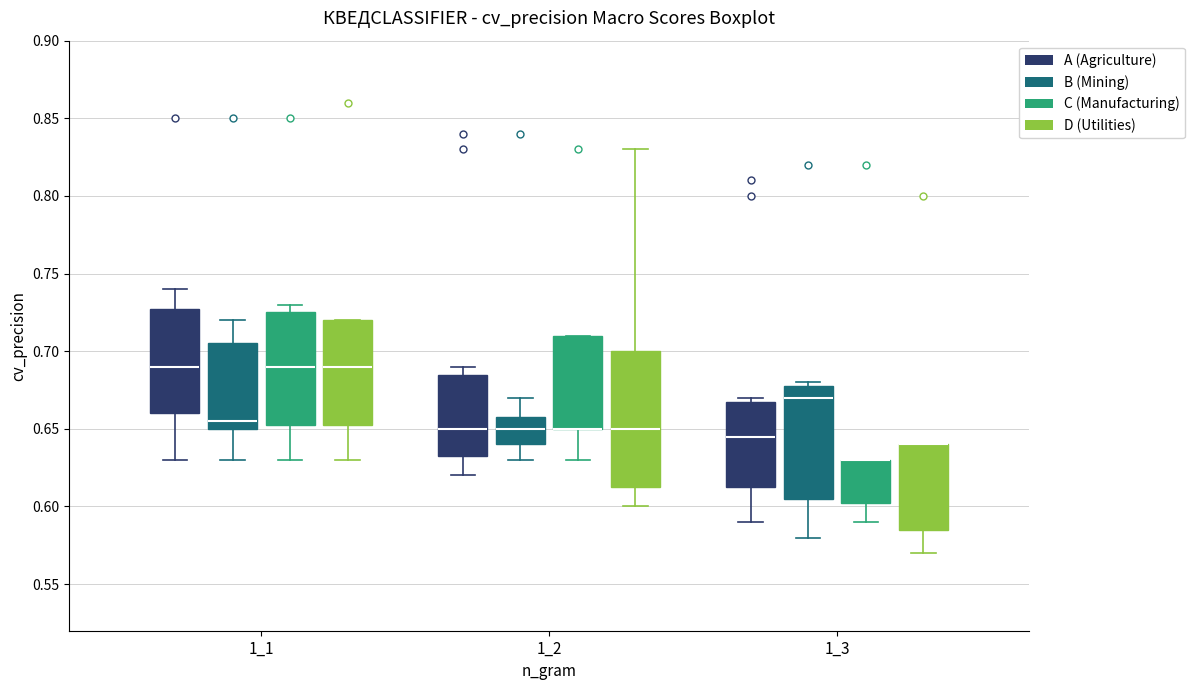

Reading left to right, read every box against the y-axis: the position of its median line, the range the box covers, and the ends of its whiskers. The values are not printed on the chart, so give them approximately, as read against the axis.

1_1 (A (Agriculture)): median 0.690, box 0.660 to 0.730, whiskers 0.630 to 0.740
1_1 (B (Mining)): median 0.655, box 0.650 to 0.705, whiskers 0.630 to 0.720
1_1 (C (Manufacturing)): median 0.690, box 0.655 to 0.725, whiskers 0.630 to 0.730
1_1 (D (Utilities)): median 0.690, box 0.655 to 0.720, whiskers 0.630 to 0.720
1_2 (A (Agriculture)): median 0.650, box 0.635 to 0.685, whiskers 0.620 to 0.690
1_2 (B (Mining)): median 0.650, box 0.640 to 0.660, whiskers 0.630 to 0.670
1_2 (C (Manufacturing)): median 0.650 (drawn on the box's lower edge), box 0.650 to 0.710, whiskers 0.630 to 0.710
1_2 (D (Utilities)): median 0.650, box 0.615 to 0.700, whiskers 0.600 to 0.830
1_3 (A (Agriculture)): median 0.645, box 0.615 to 0.670, whiskers 0.590 to 0.670 (just above the box's upper edge)
1_3 (B (Mining)): median 0.670, box 0.605 to 0.680, whiskers 0.580 to 0.680 (just above the box's upper edge)
1_3 (C (Manufacturing)): median 0.630 (drawn on the box's upper edge), box 0.605 to 0.630, whiskers 0.590 to 0.630
1_3 (D (Utilities)): median 0.640 (drawn on the box's upper edge), box 0.585 to 0.640, whiskers 0.570 to 0.640